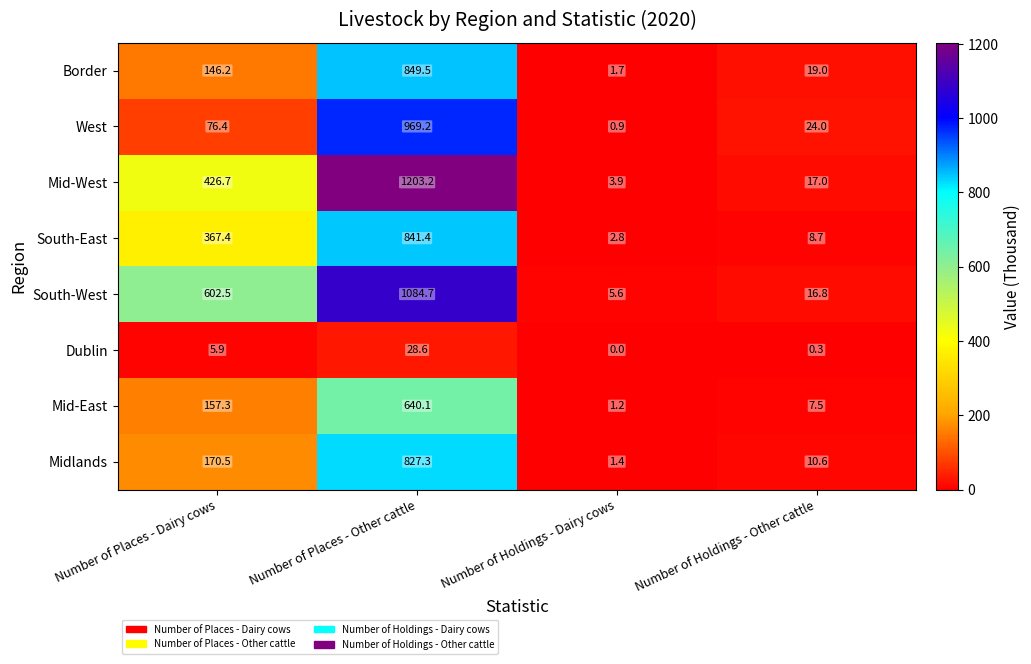

The value of West at Number of Places - Dairy cows is 76.4. True or false?

True